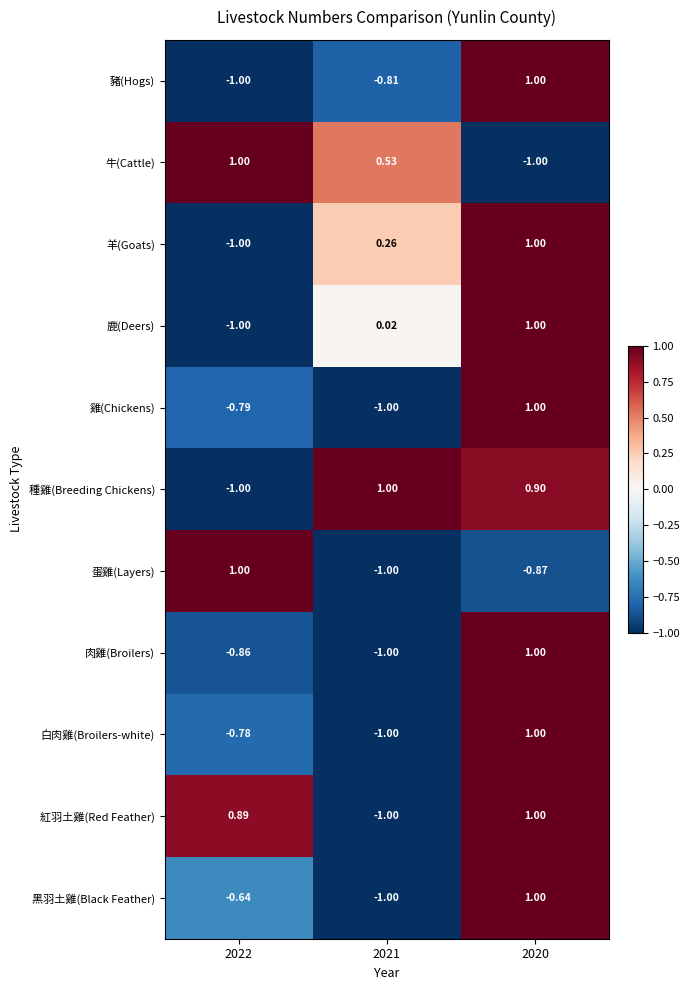

Is the value of 種雞(Breeding Chickens) at 2021 greater than the value of 羊(Goats) at 2022?

Yes